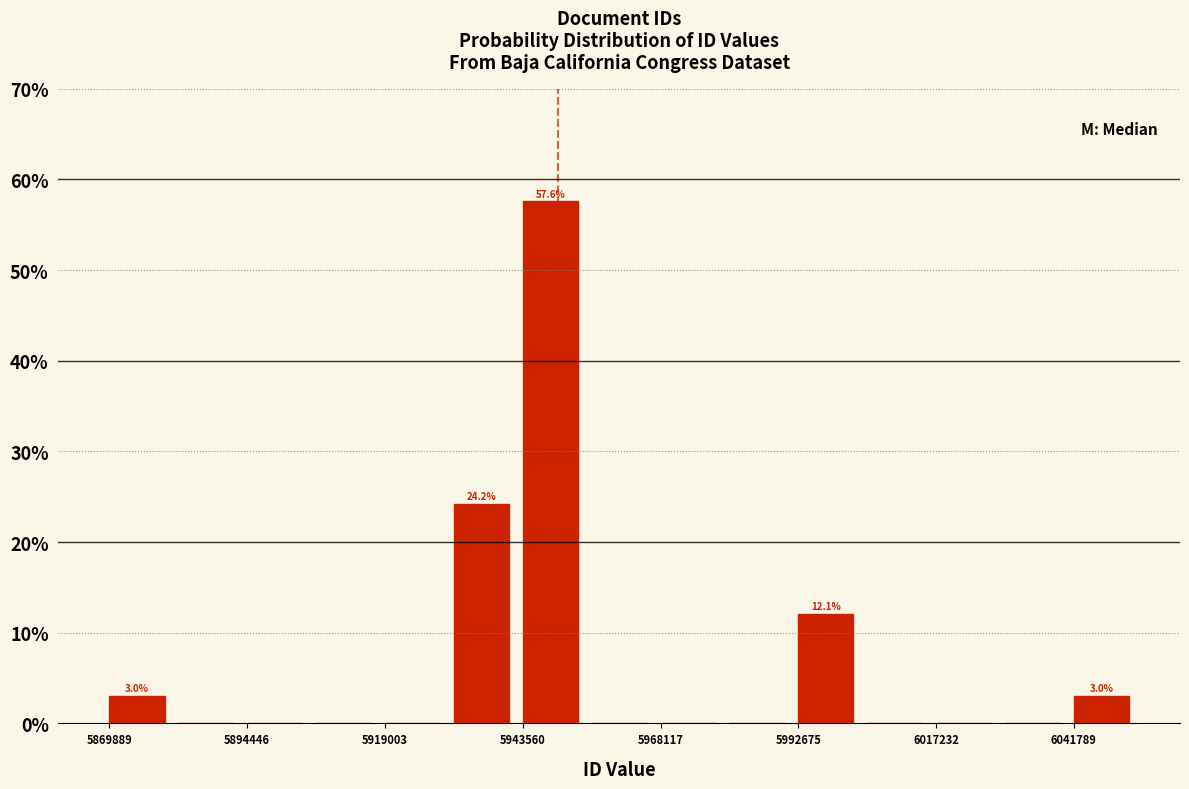

Read against the x-axis, roughly where is the centre of the tallest bar?

5950000